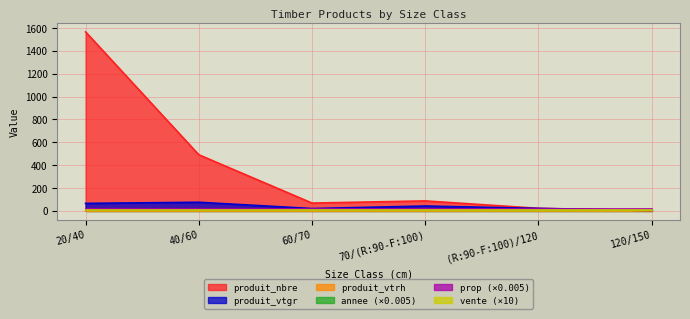

List the labels in order of produit_vtrh value, smallest first.

20/40, 40/60, 60/70, 120/150, 70/(R:90-F:100), (R:90-F:100)/120